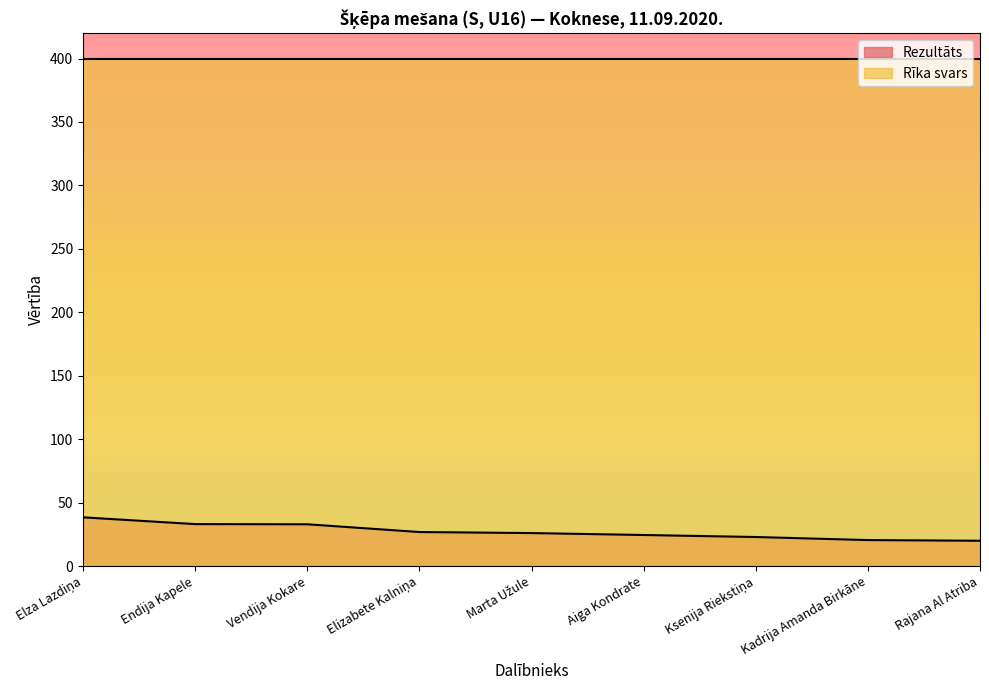

The chart shows a value of 47.4 at Endija Kapele. True or false?

False